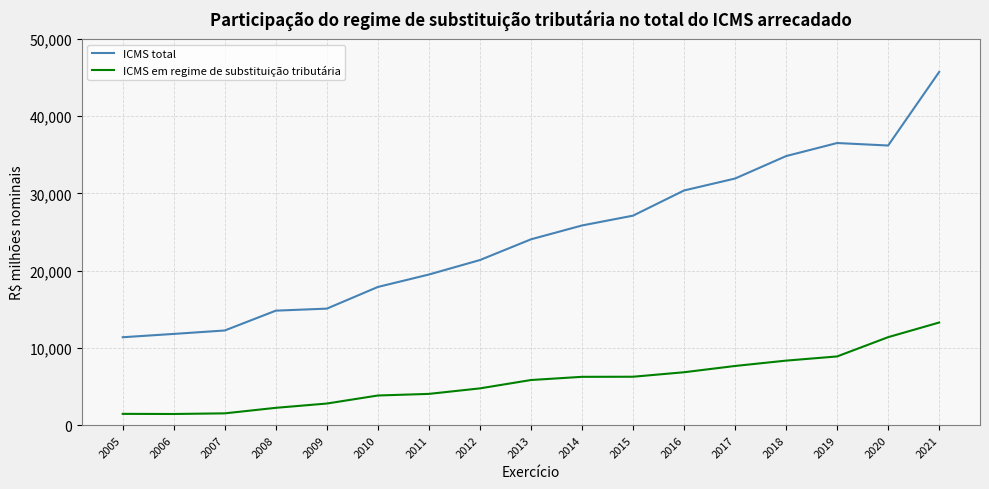

Is it true that ICMS total equals 7613 at 2008?

False